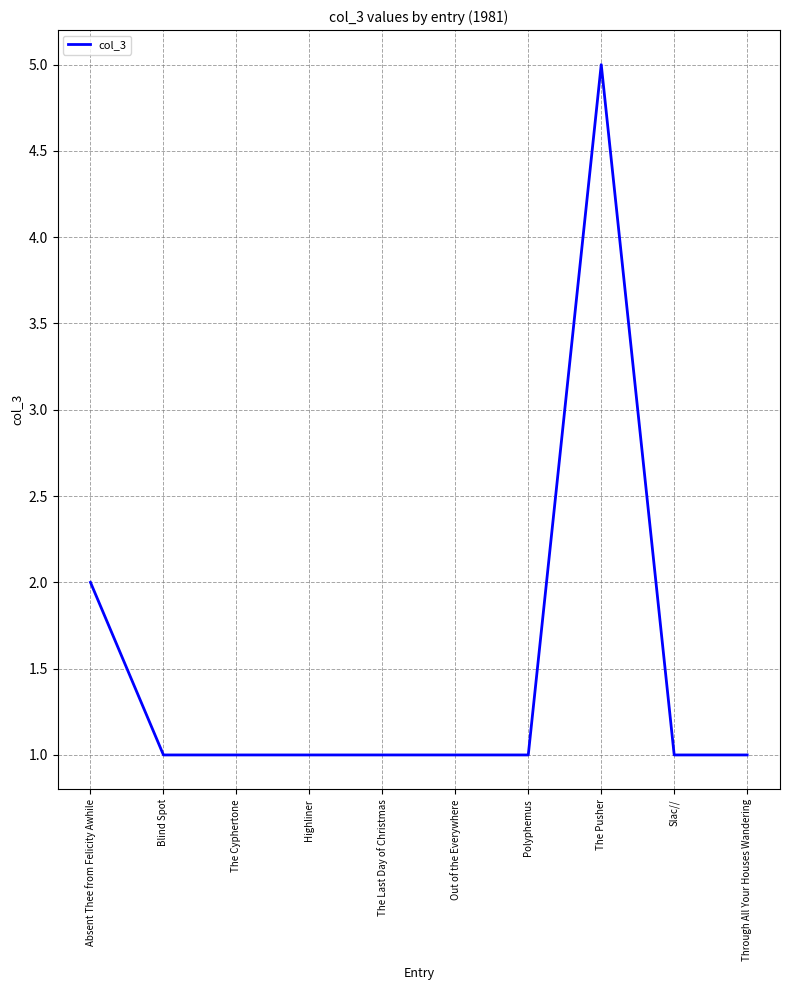

What is the difference between the maximum and minimum values?

4